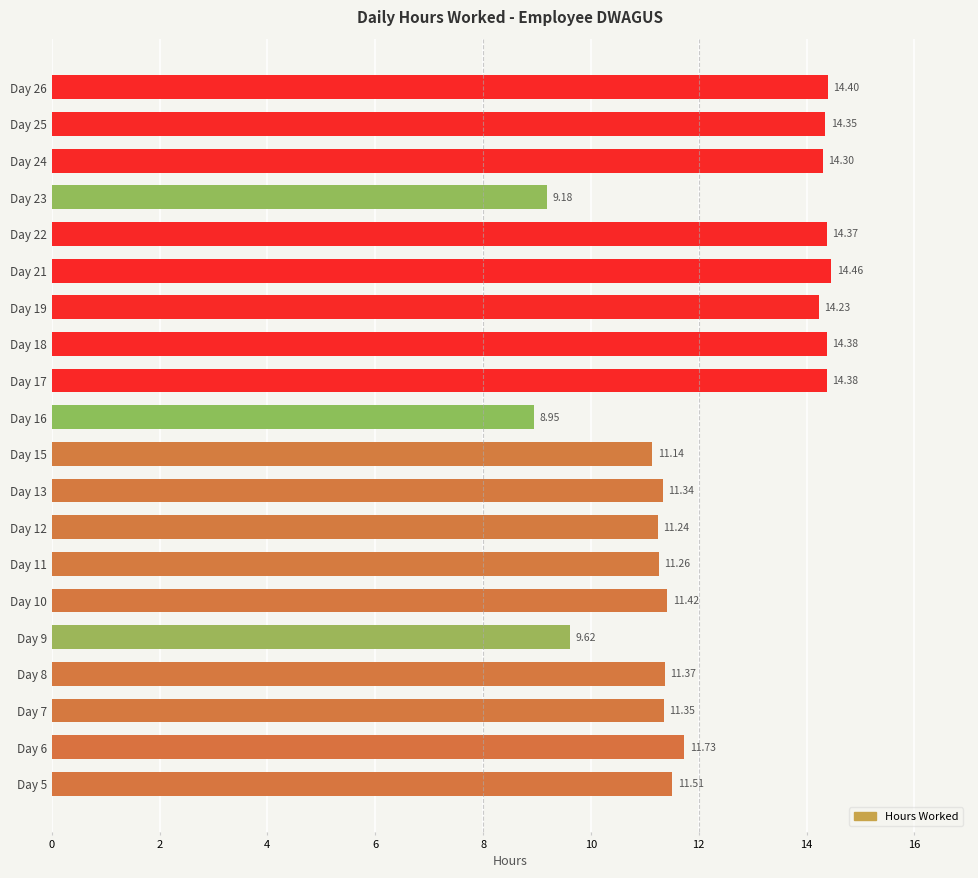

How many bars are there in total?

20